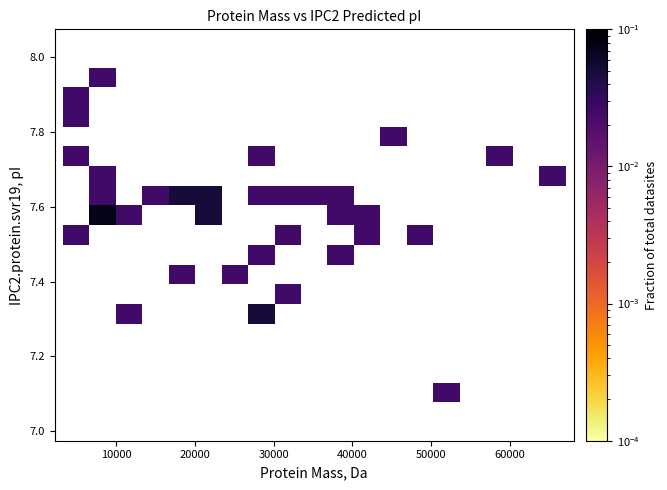

What is the range of Y values (max minus min)?

0.8